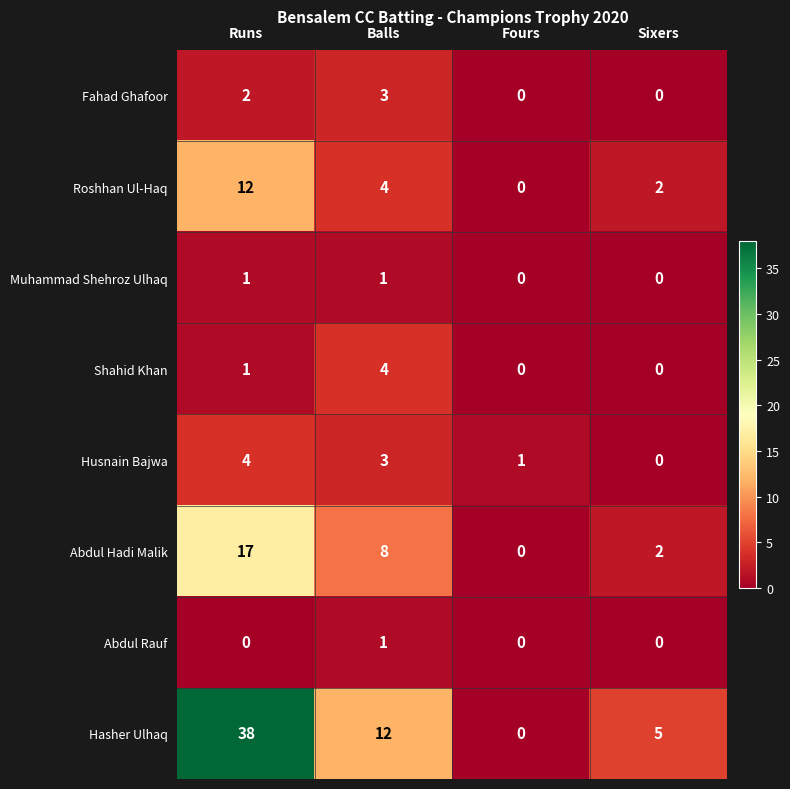

List the labels in order of Hasher Ulhaq value, largest first.

Runs, Balls, Sixers, Fours